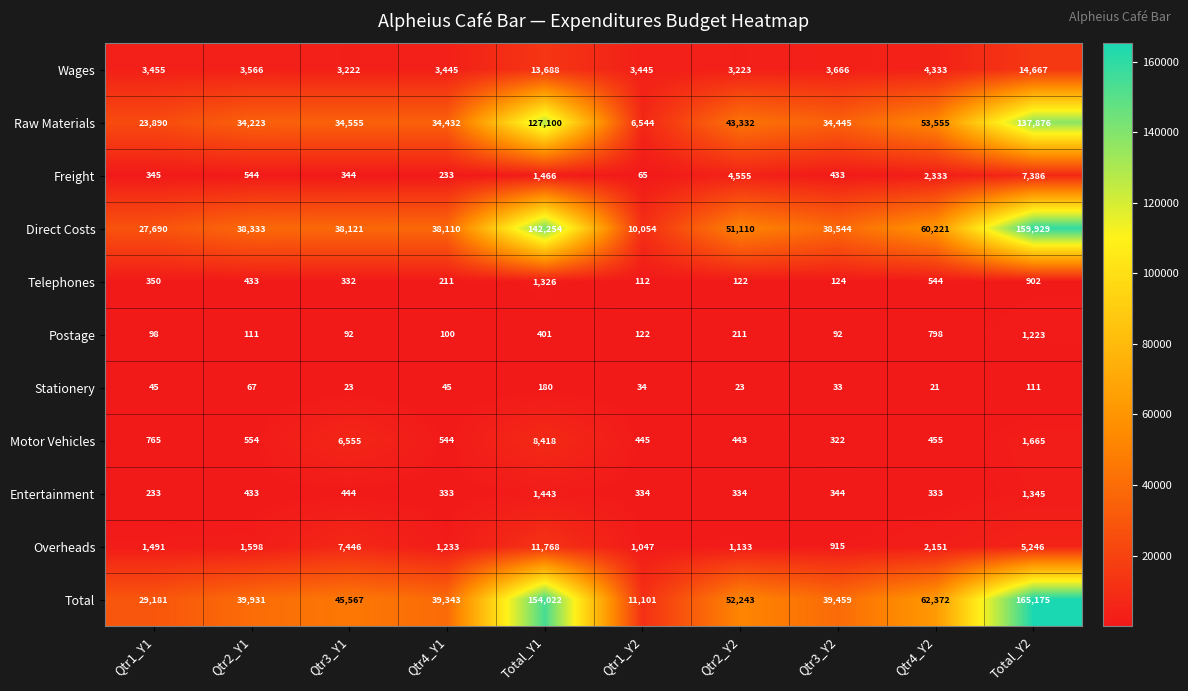

The value of Entertainment at Total_Y1 is 1443. True or false?

True